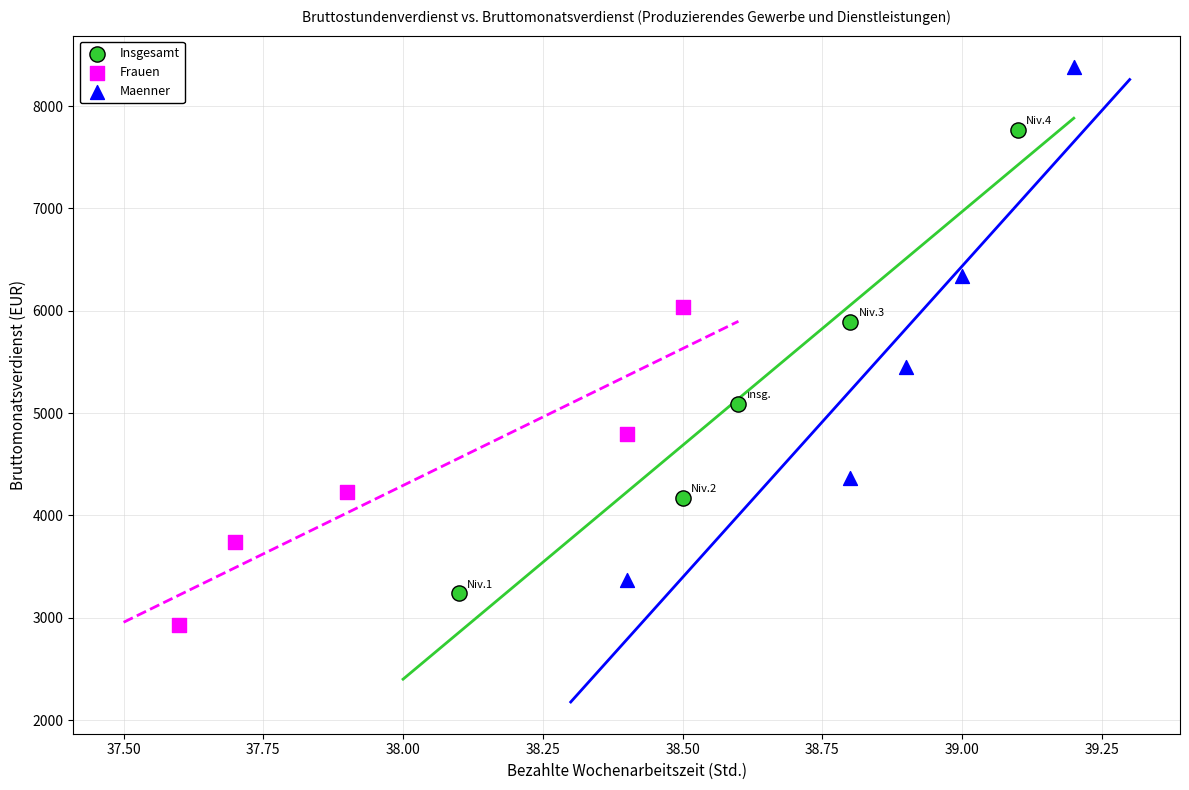

Which series reaches the minimum Y coordinate?

Frauen